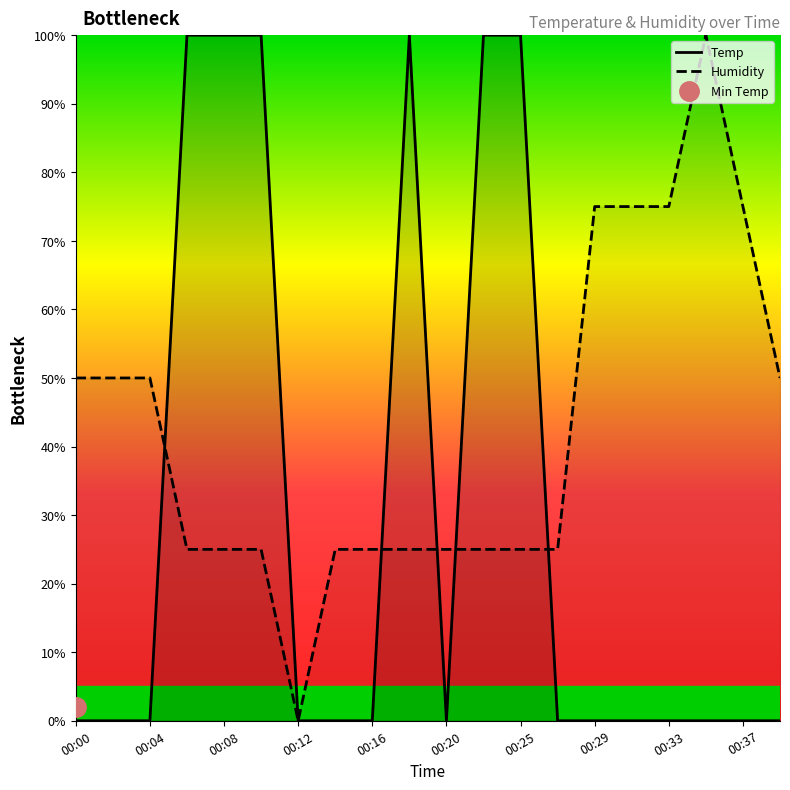

How many interior local peaks does the Temp series have?

1